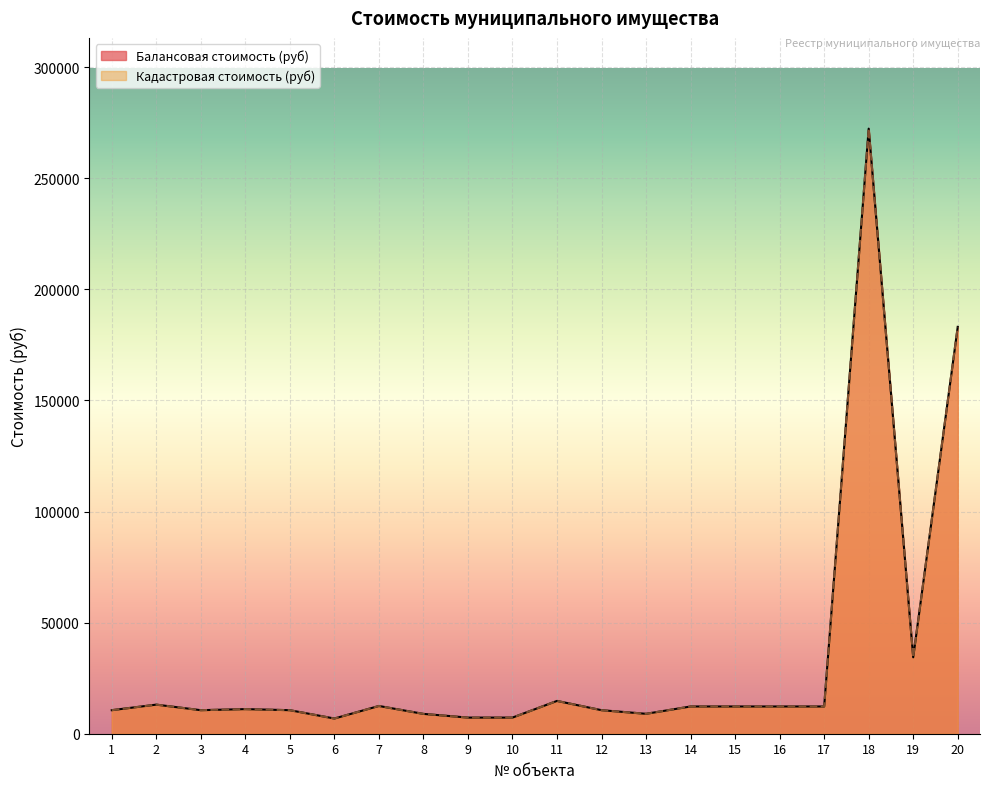

Reading left to right, list all the values displayed in this chart.

Балансовая стоимость (руб): 10591.3	13092.1	10591.3	11072.9	10591.3	6838.6	12488.5	8924.1	7256.9	7256.9	14759.3	10591.3	8961.9	12258.5	12259.5	12259.5	12258.2	272296.6	34391.8	183094.0
Кадастровая стоимость (руб): 10591.3	13092.1	10591.3	11073.0	10591.3	6838.6	12488.5	8924.1	7256.9	7256.9	14759.3	10591.3	8961.9	12258.5	12259.5	12259.5	12258.2	272296.6	34391.8	183094.0